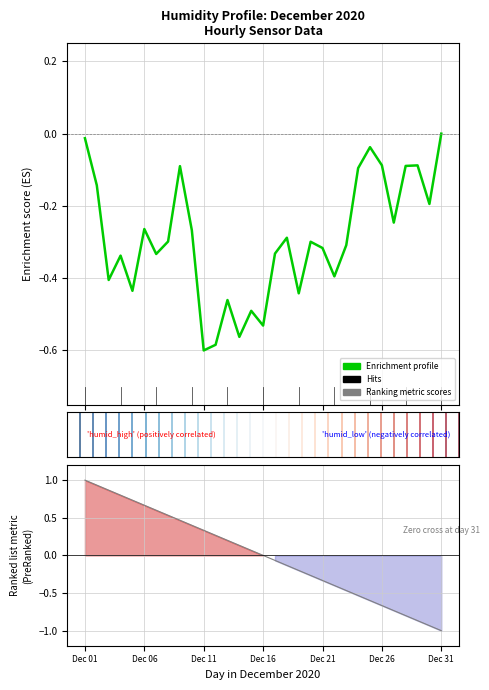

What is the total value across all series at 19?

-0.6